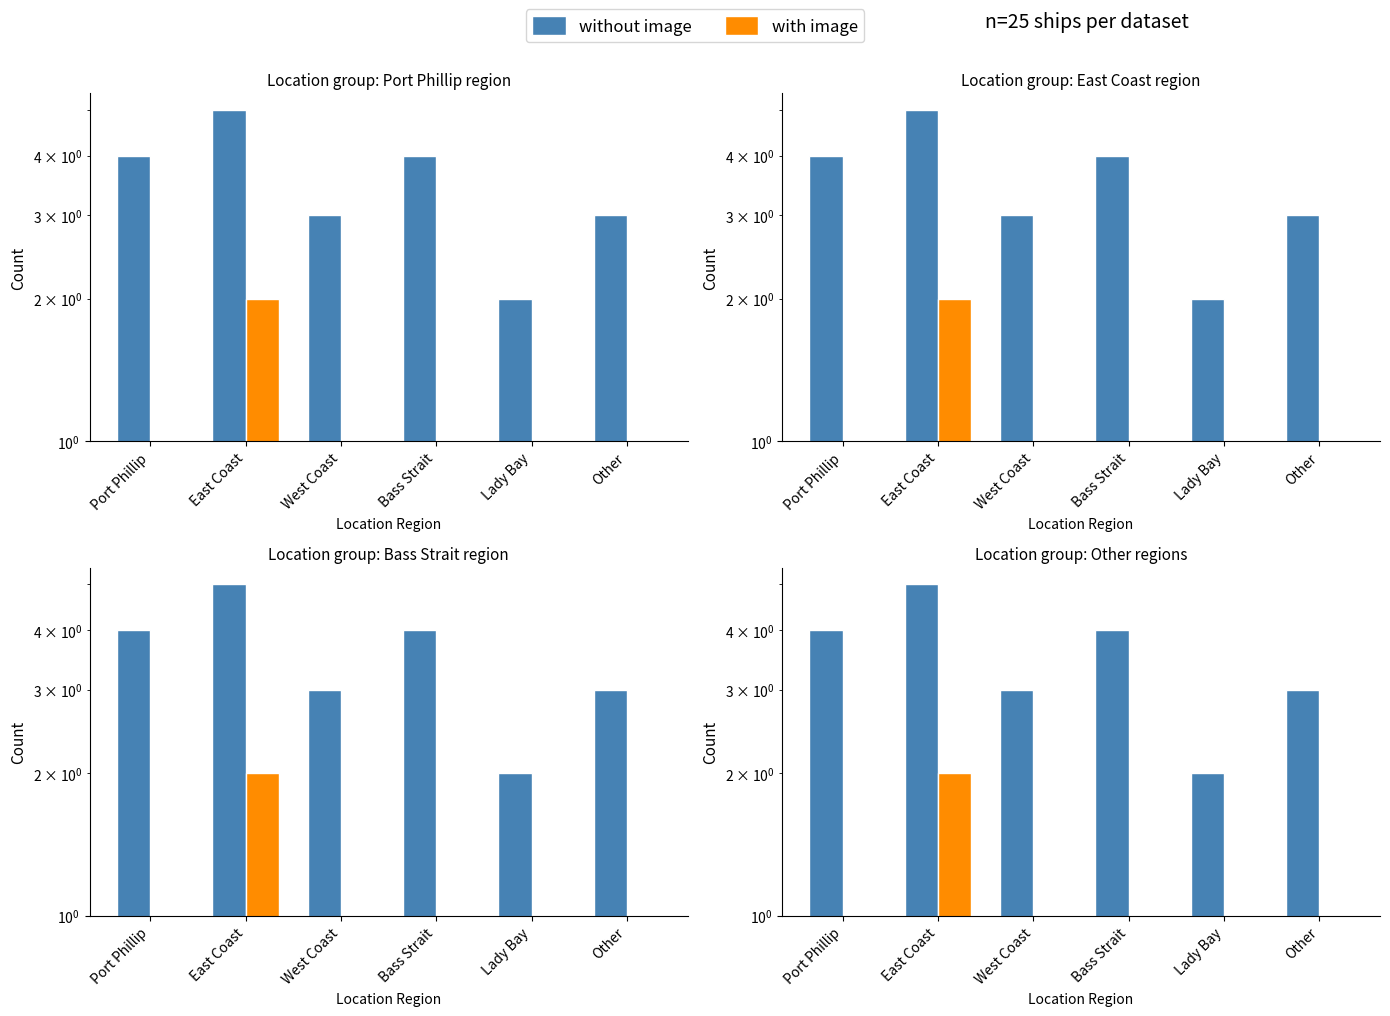

How many data points in with image are less than 1?

3